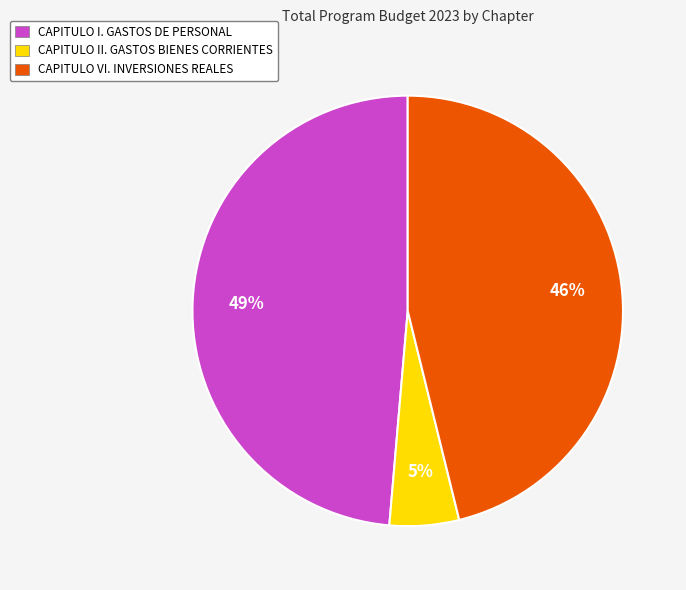

True or false: CAPITULO II. GASTOS BIENES CORRIENTES accounts for 16% of the total.

False